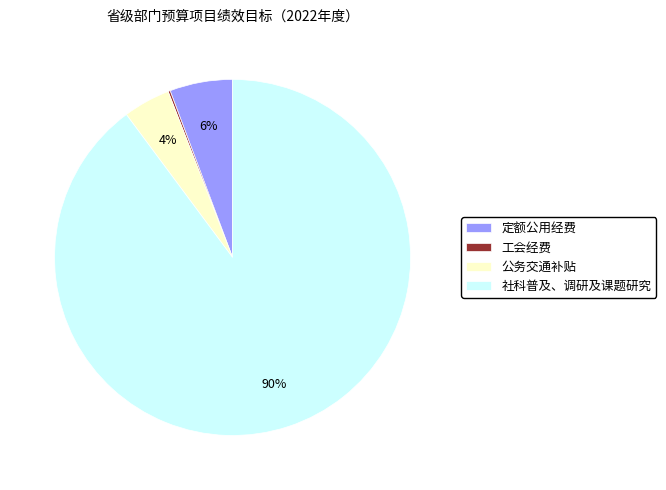

What percentage is the 公务交通补贴 slice, to the nearest percent?

4%